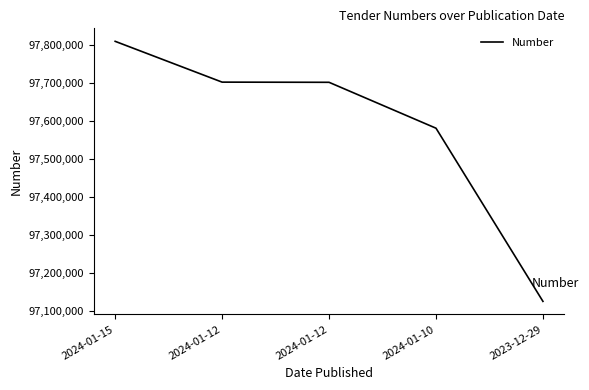

What is the change in value from 2024-01-15 to 2024-01-10?

-228199